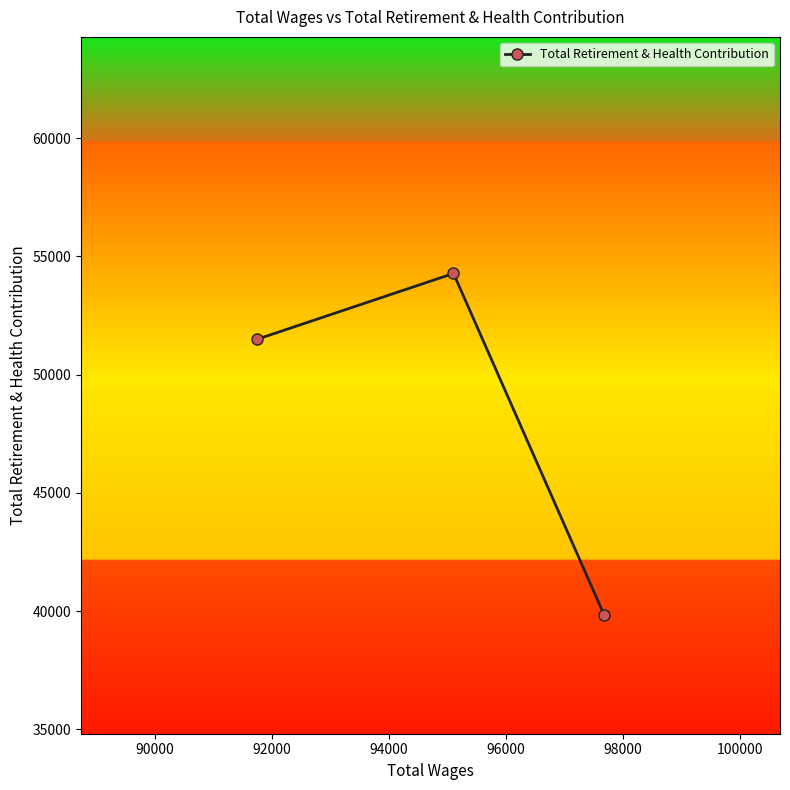

What is the minimum value shown in the chart?

39817